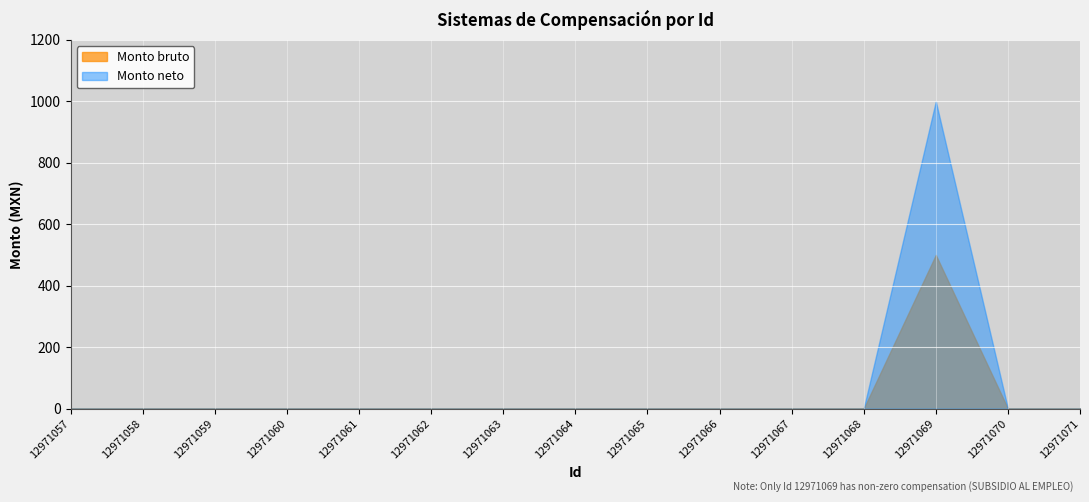

Is the value of Monto neto at 12971061 greater than the value of Monto bruto at 12971065?

No